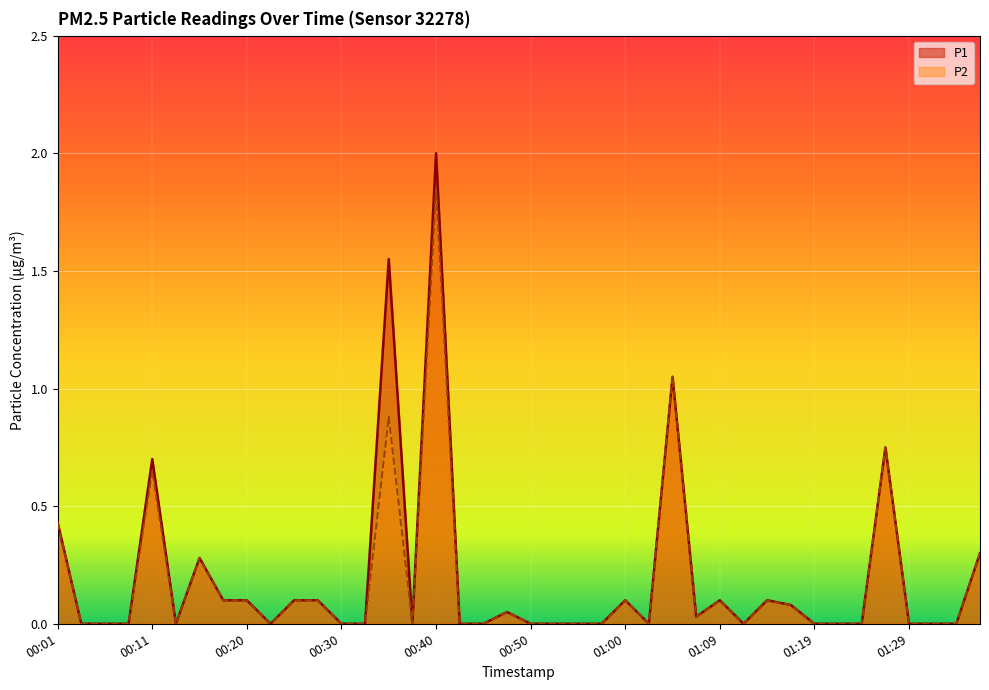

Which label corresponds to the largest value in the chart?

00:40